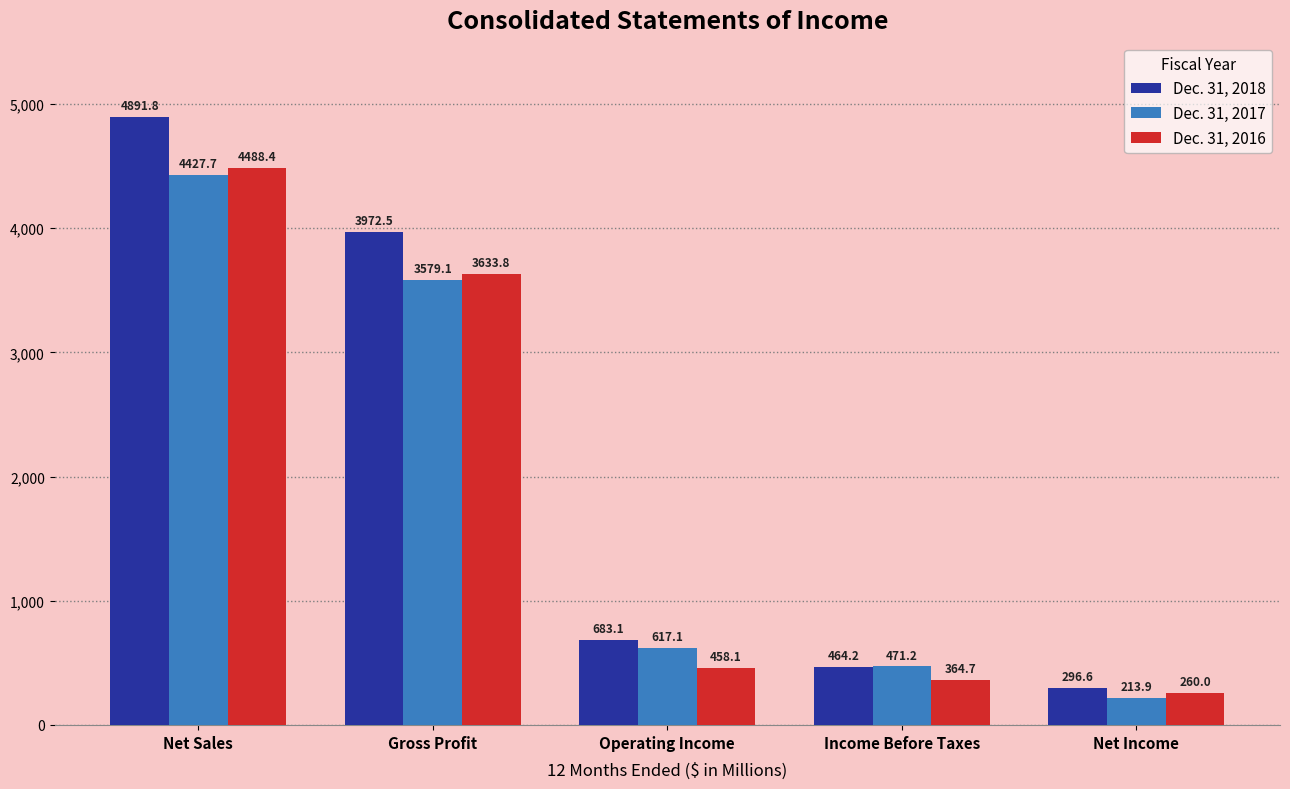

Between Gross Profit and Net Income, which series saw the biggest shift?

Dec. 31, 2018